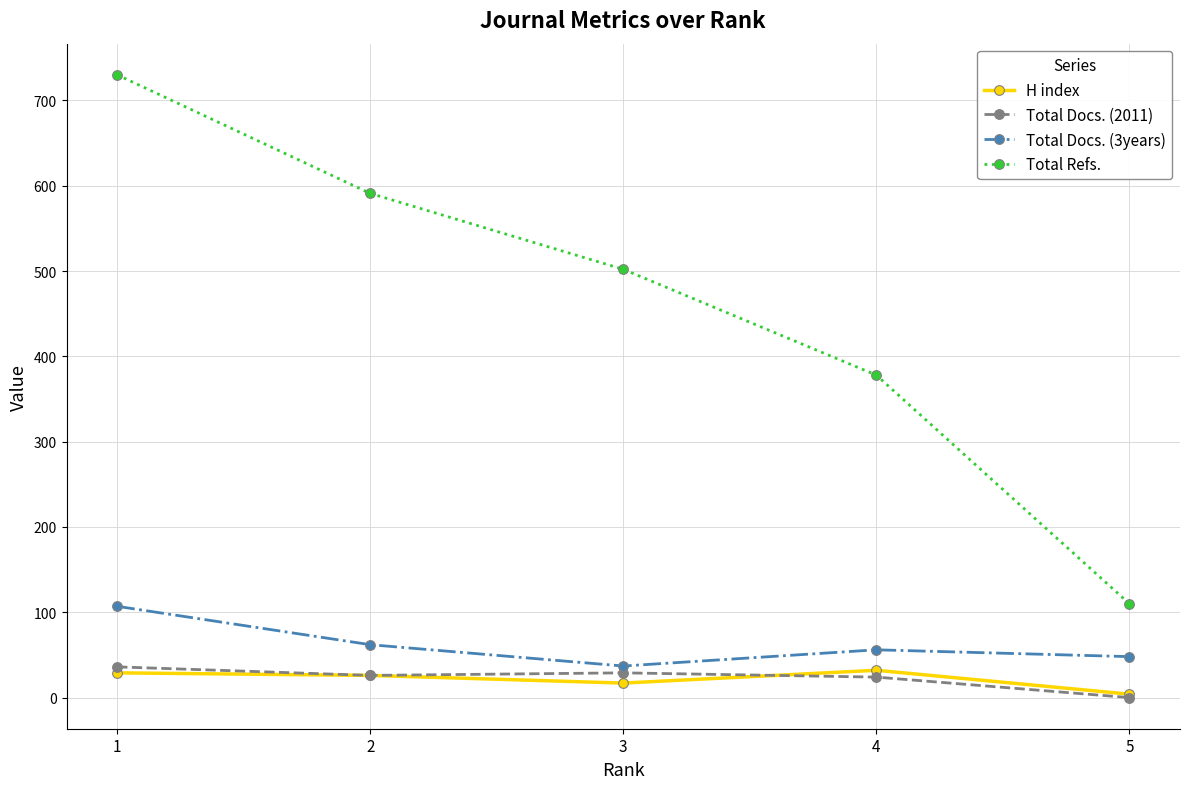

Where is Total Docs. (2011) nearest to the value 18?

4